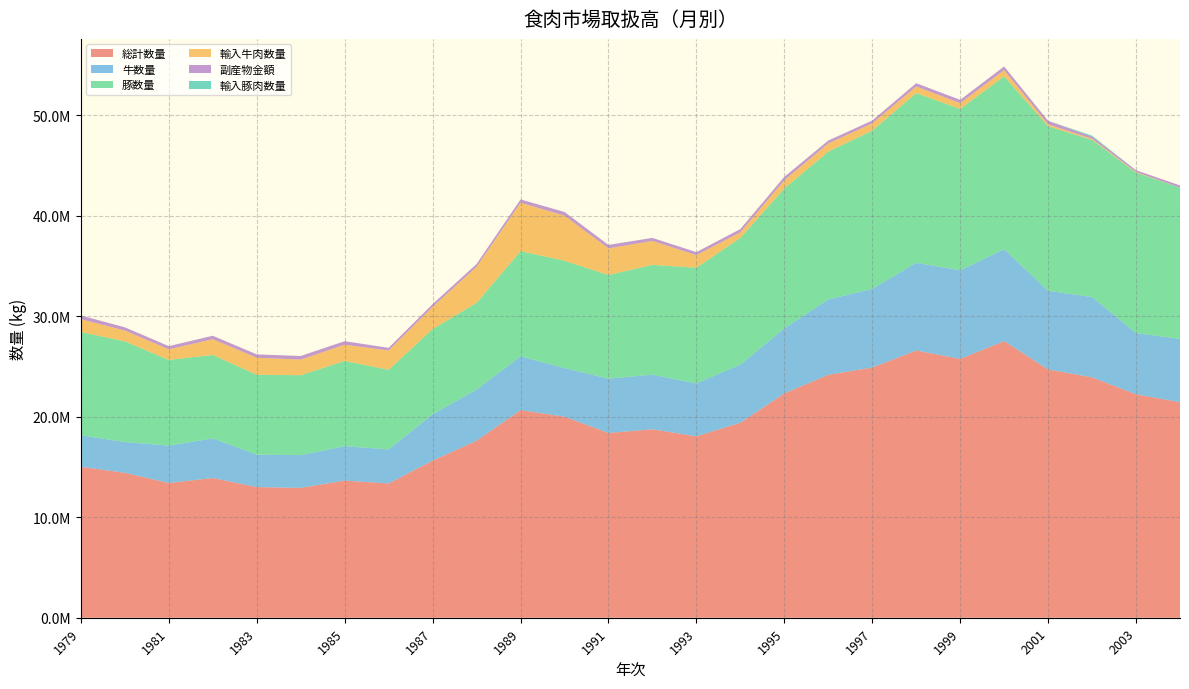

Reading right to left, transcribe all the data shown in this chart.

総計数量: 21440627.6	22227238.2	23911893.4	24694413.5	27518557.2	25747932.6	26580470.9	24889306.5	24159367.5	22316538.2	19397465.1	18042627.7	18746087.0	18377198.4	20001941.1	20649864.0	17610481.0	15627983.6	13356516.0	13640020.0	12917473.0	12993888.5	13901902.0	13400443.0	14417152.0	15012349.0
牛数量: 6291125.5	6093776.2	7991500.5	7825124.0	9138427.1	8808937.2	8733428.5	7824793.8	7500586.0	6471316.5	5778802.5	5264765.0	5430913.0	5412859.0	4831778.0	5352403.0	5090267.0	4608601.3	3384680.5	3424272.0	3259506.5	3232514.5	3938077.0	3720143.5	3058703.5	3140916.5
豚数量: 15049055.5	15961449.5	15634781.2	16366134.5	17197731.0	16057880.0	16874790.0	15742144.0	14706667.5	13913452.3	12614321.6	11506718.5	10923200.0	10301026.5	10678002.0	10464610.0	8621128.0	8478823.3	7923652.5	8478170.0	7947939.5	7944657.5	8299364.0	8522884.5	10018238.5	10269472.5
輸入牛肉数量: 690.2	59840.0	103412.3	195539.4	619822.7	579383.1	653963.9	727718.0	815000.1	825614.4	549624.0	1254945.1	2382066.0	2653176.7	4482524.6	4819176.0	3585242.0	2211088.0	1921529.0	1617620.0	1554588.0	1691976.5	1567609.0	1055890.0	1075164.5	1275415.0
副産物金額: 222201.1	173084.9	213058.3	348289.0	364283.1	322976.9	329892.5	277263.7	285714.5	332290.7	321468.3	297625.5	301855.0	343905.2	369349.1	323760.0	279082.0	268443.0	262102.0	349217.0	358073.0	332704.0	344229.0	318640.0	320476.0	370551.0
輸入豚肉数量: 0.0	0.0	103878.7	0.0	0.0	0.0	0.0	0.0	0.0	0.0	241.7	0.0	0.0	0.0	0.0	0.0	0.0	0.0	0.0	0.0	0.0	0.0	0.0	0.0	0.0	0.0